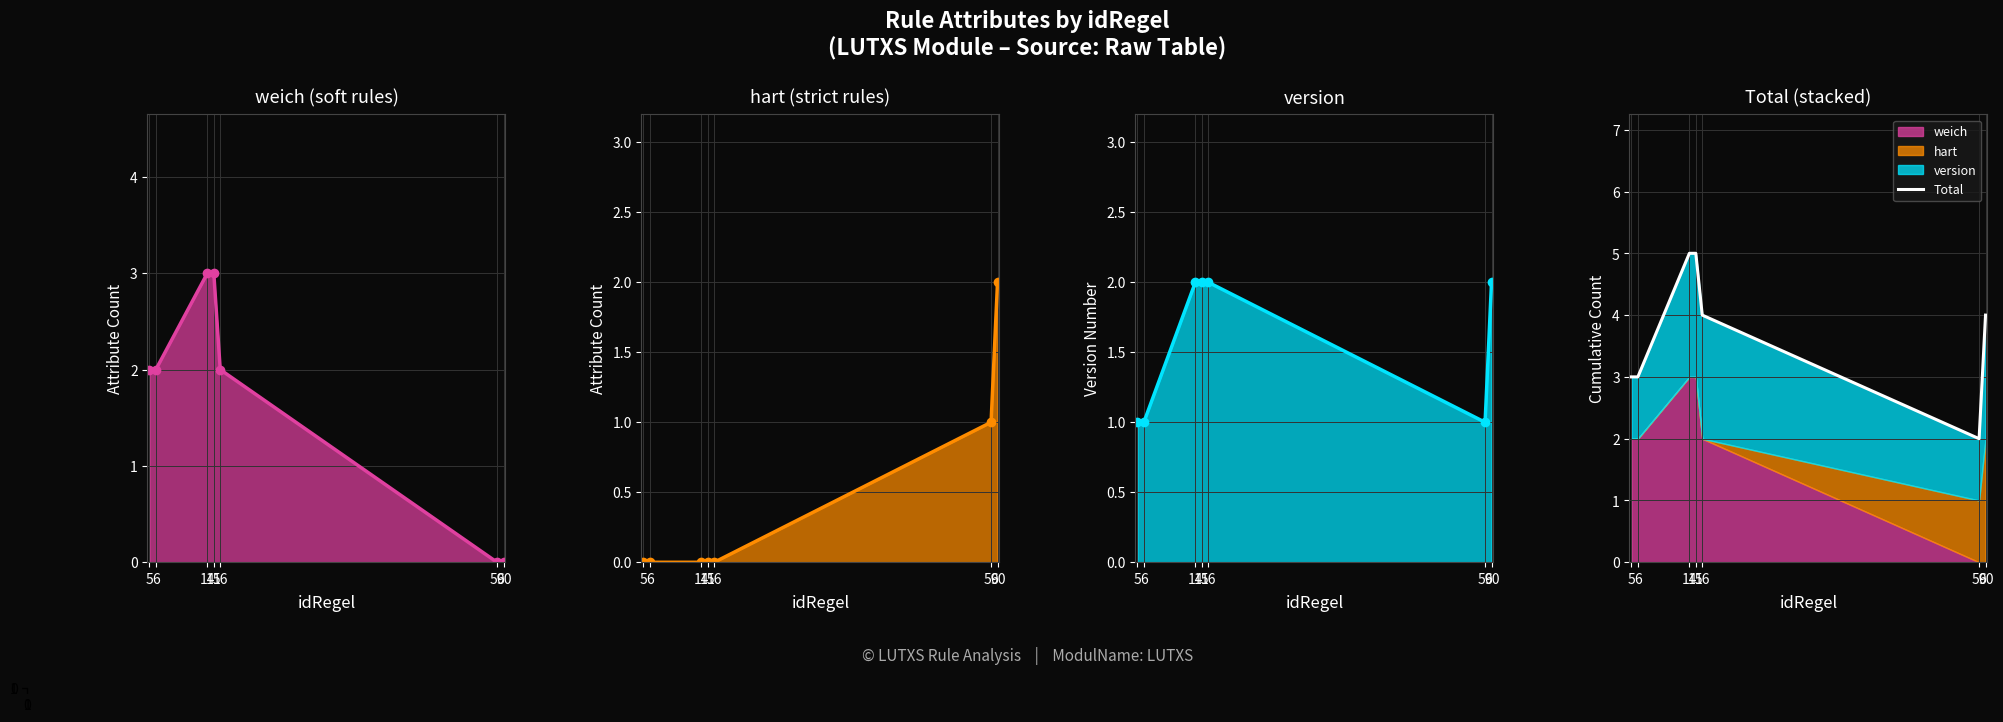

What is the difference between the highest and lowest values at 15?

5